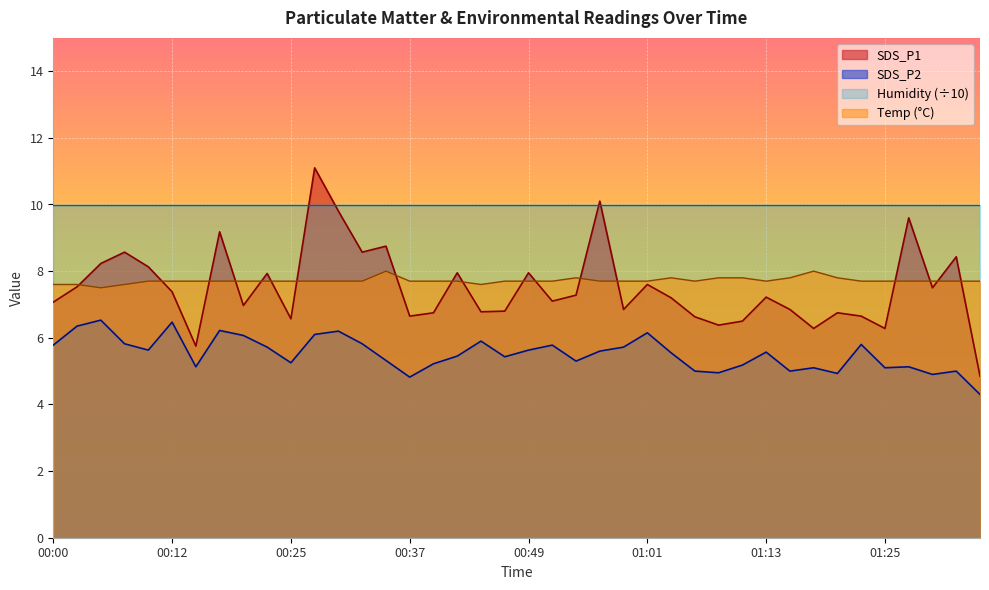

What is the value of the SDS_P2 point at the 27th from the left?

5.5